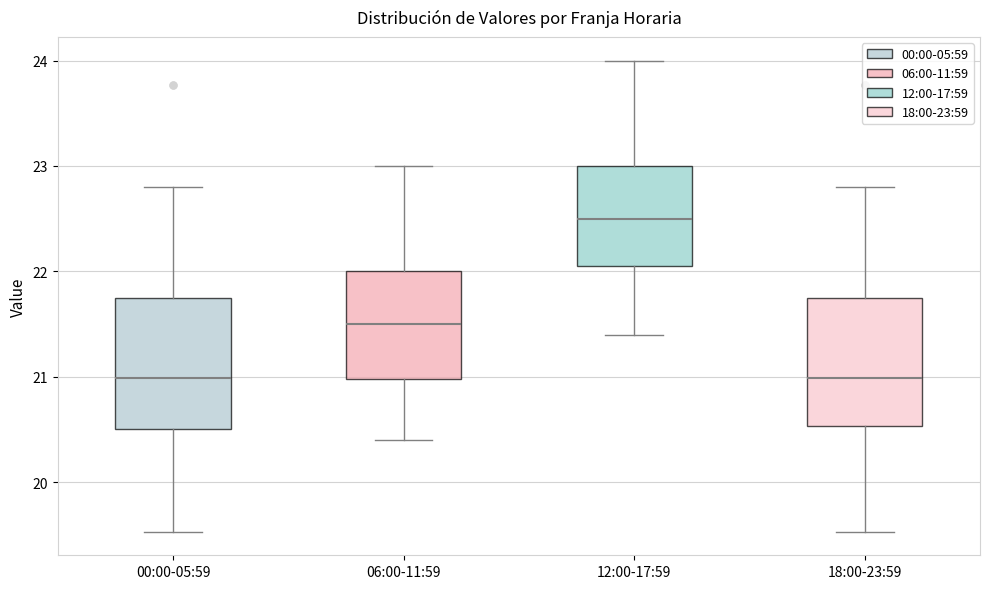

Which box has the highest median line?

12:00-17:59